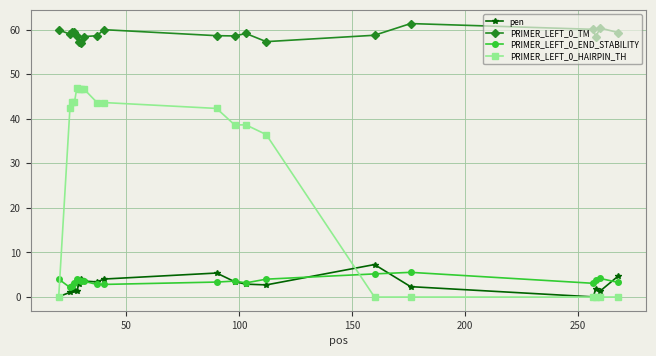

True or false: PRIMER_LEFT_0_END_STABILITY has more than 2 interior local peaks.

True